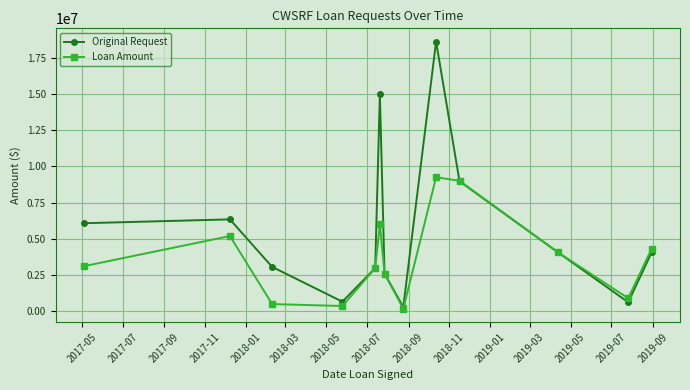

What is the difference between the maximum and minimum values in the Loan Amount series?

9068000